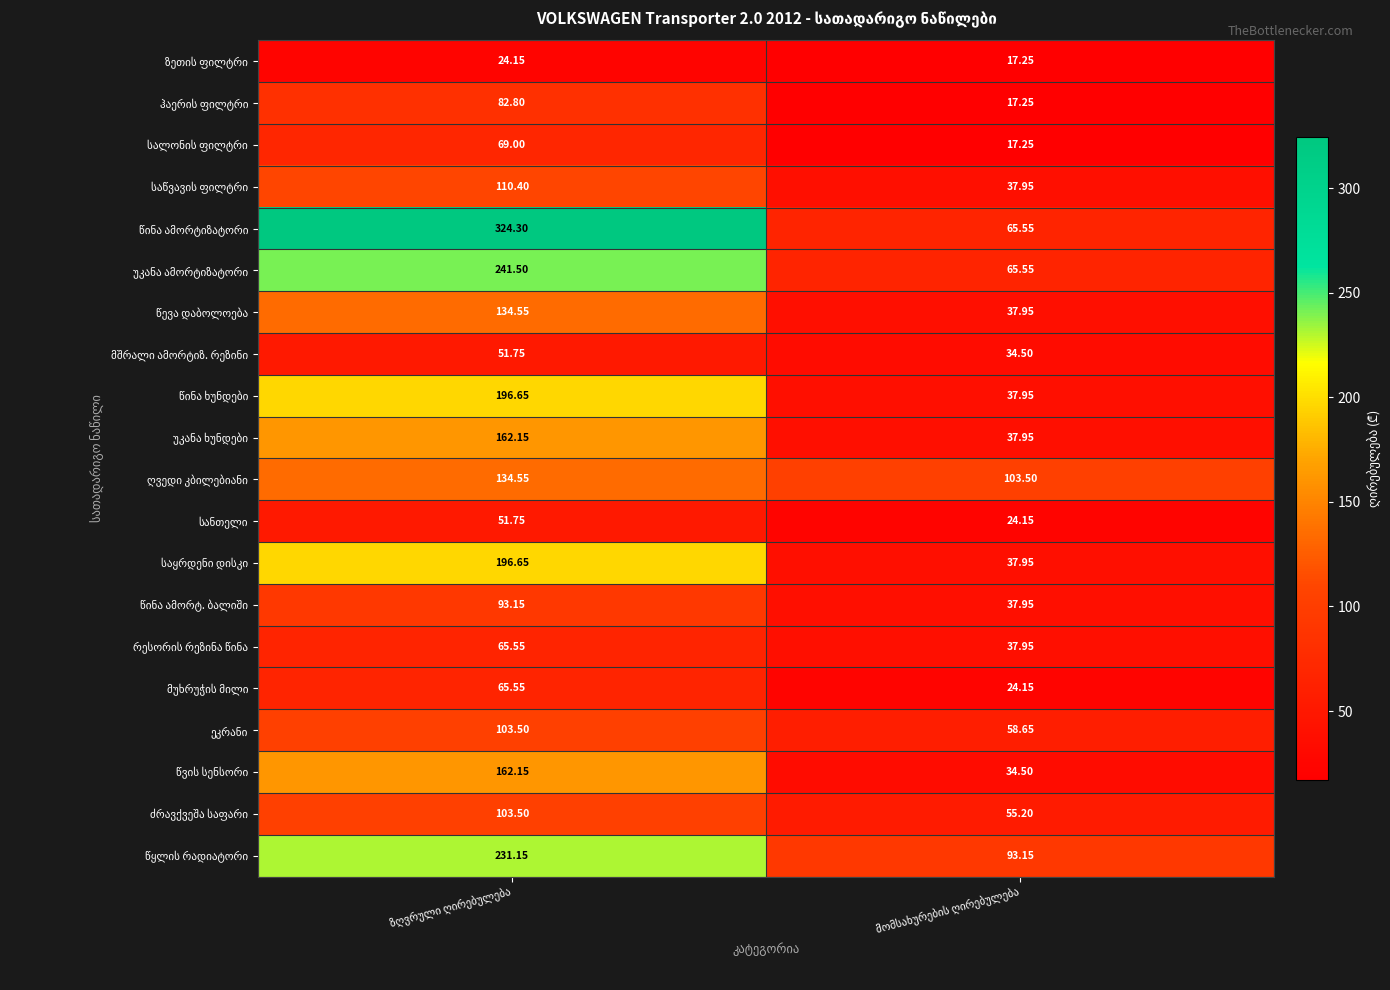

Which series has the largest total across all categories?

წინა ამორტიზატორი